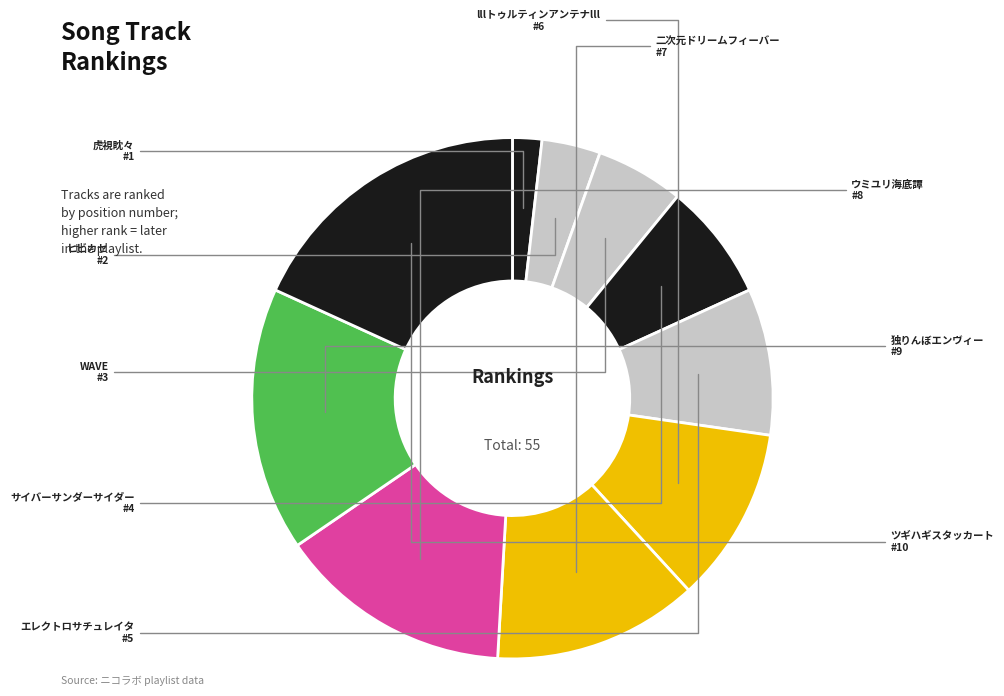

How many slices are in this pie chart?

10